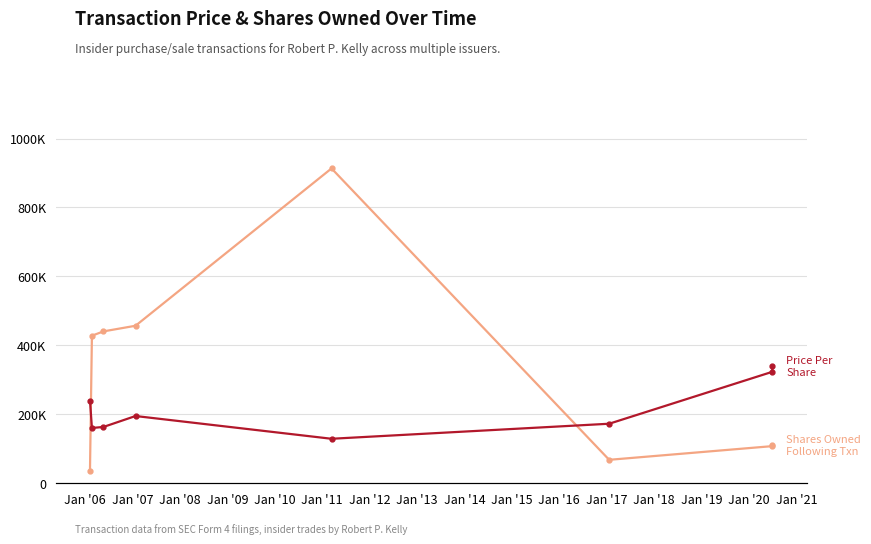

Reading right to left, list all the values displayed in this chart.

Shares Owned
Following Transaction: 109641.0	107641.0	67964.0	913306.0	456872.0	440574.0	428000.0	34348.0
Transaction Price
Per Share: 75.9	72.3	38.6	28.9	43.6	36.5	35.9	53.7